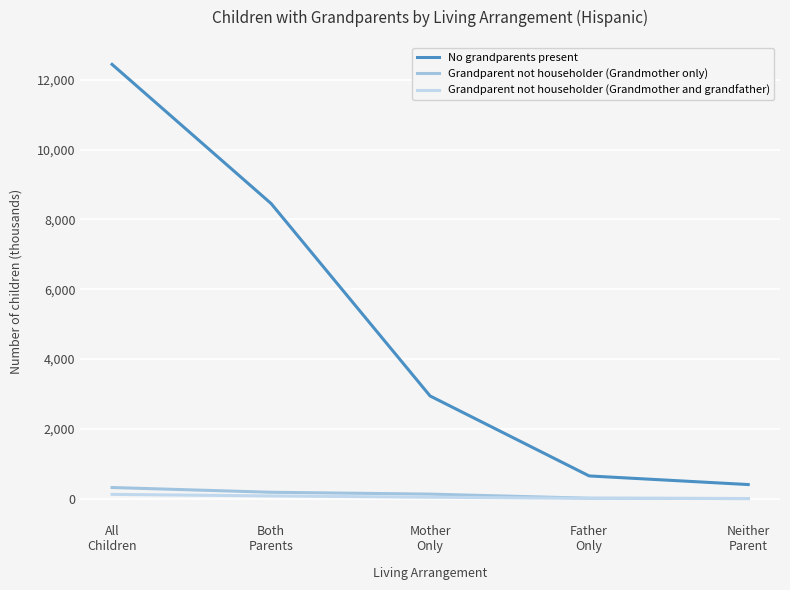

Which series has the largest total across all categories?

No grandparents present